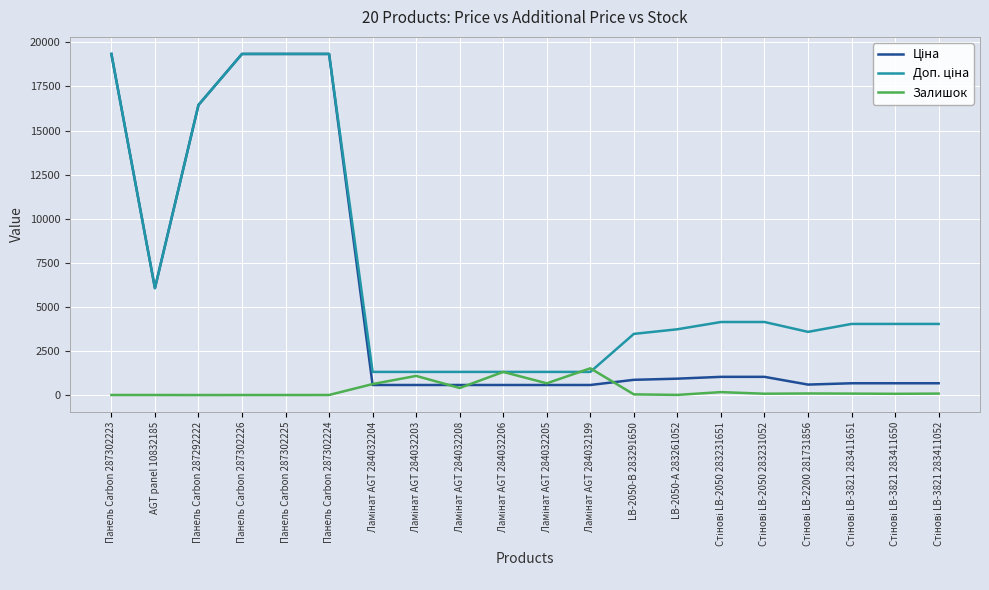

What is the maximum value shown in the chart?

19343.1